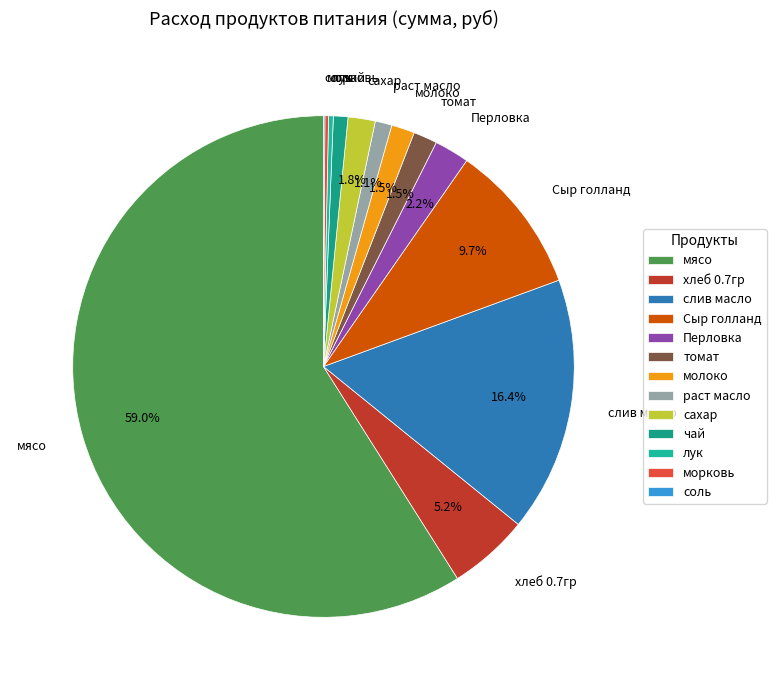

The хлеб 0.7гр slice represents 1% of the pie. True or false?

False